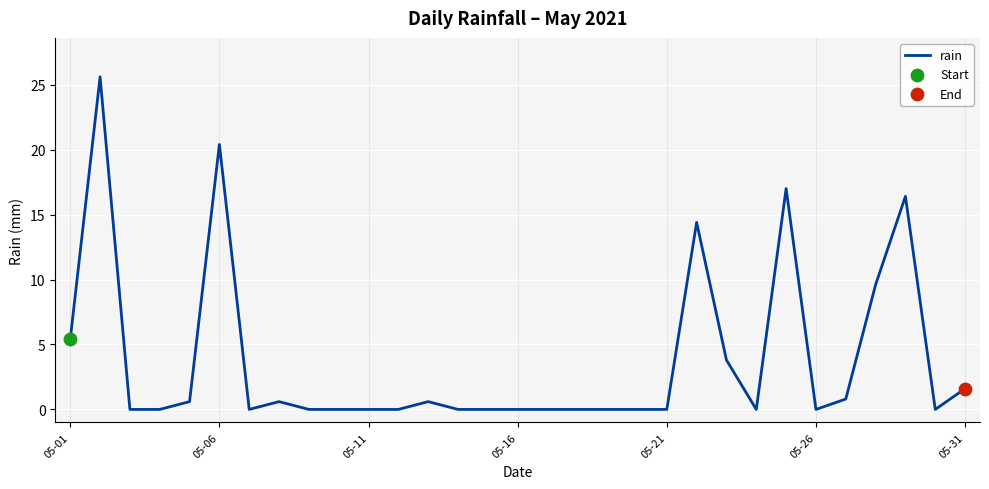

What is the difference between the maximum and minimum values?

25.6